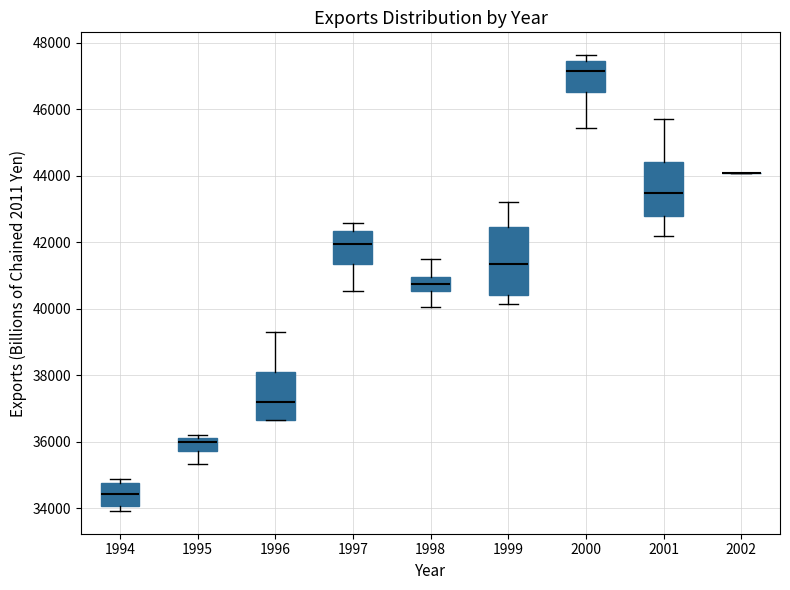

Where does the median line of the box at x = 1994 sit on the y-axis? The values are not printed on the chart, so give them approximately, as read against the axis.

34400